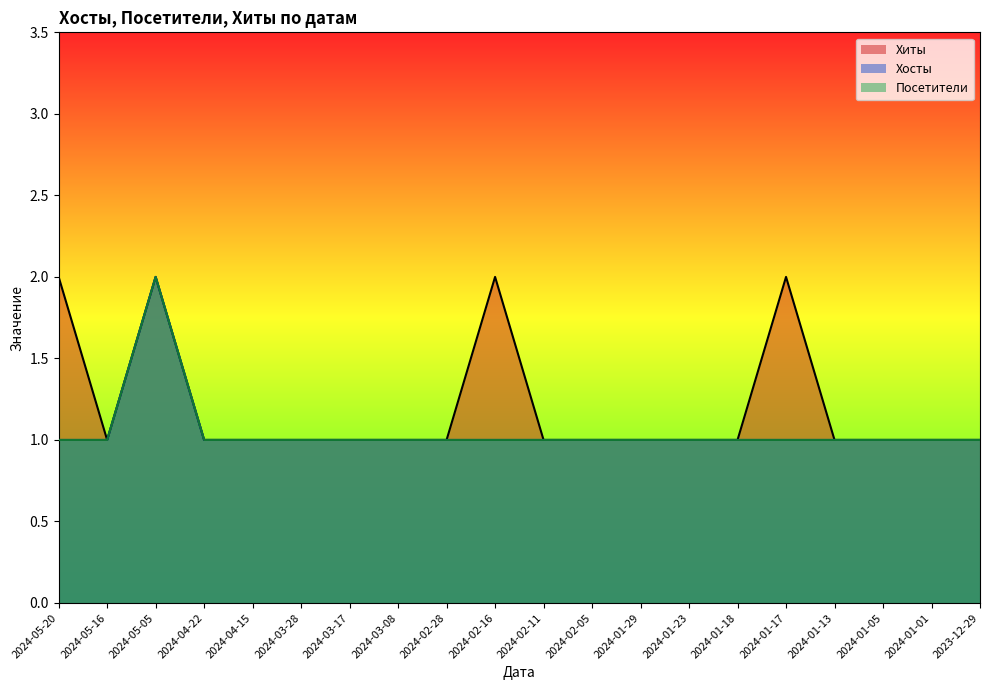

True or false: Посетители and Хосты cross at least once.

False